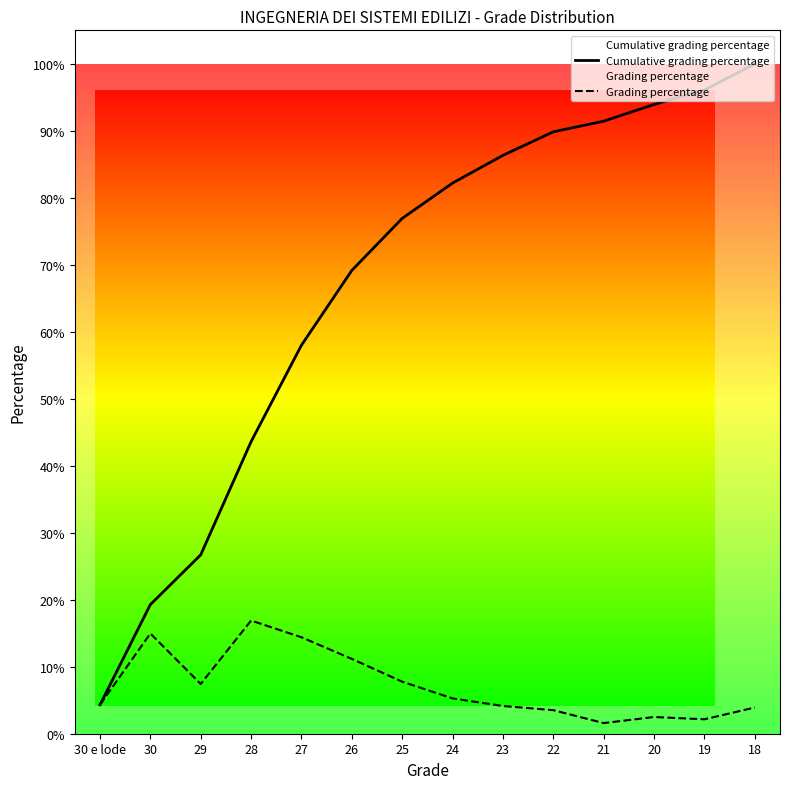

Which series has the widest spread of values?

Cumulative grading percentage